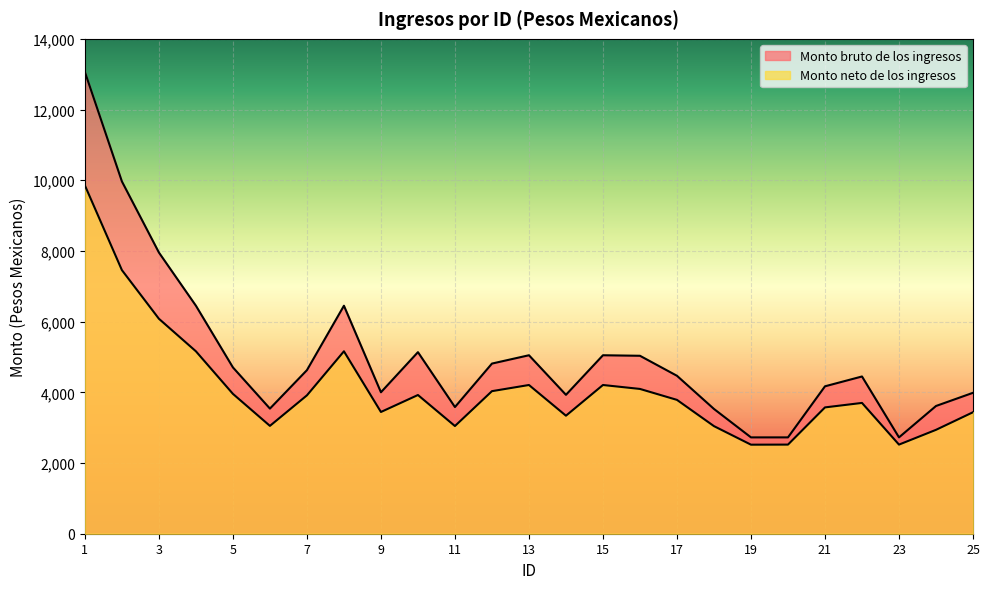

Which category has the lowest value across all series?

19